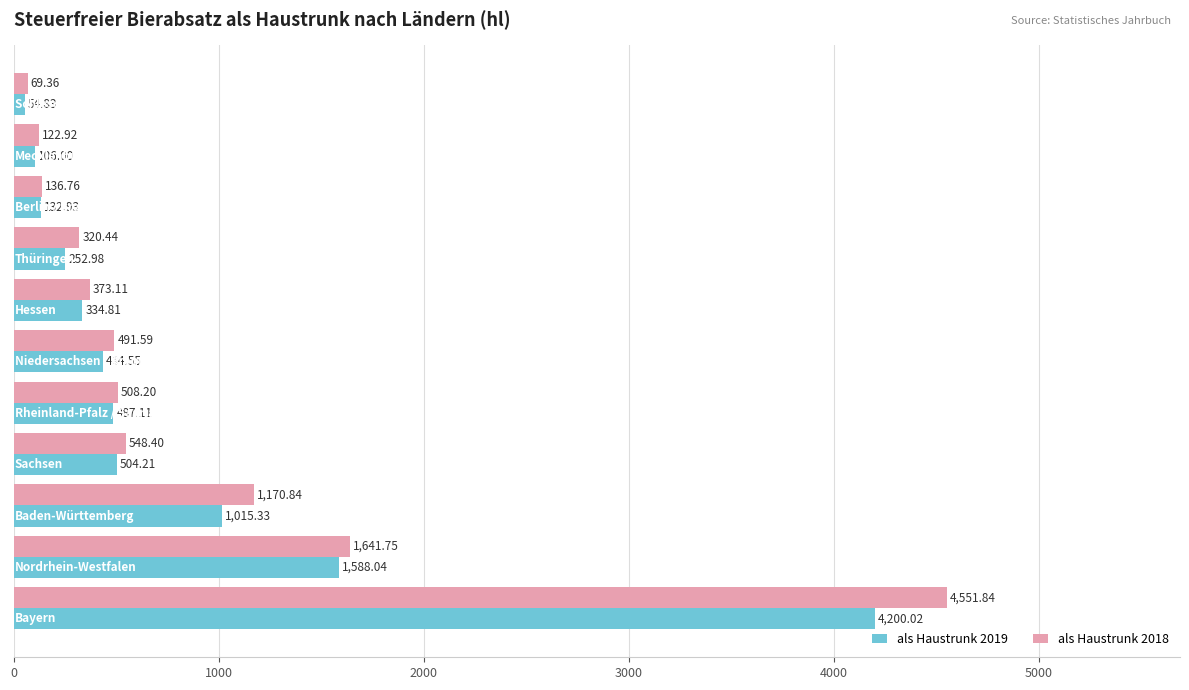

Which series has the largest total across all categories?

als Haustrunk 2018